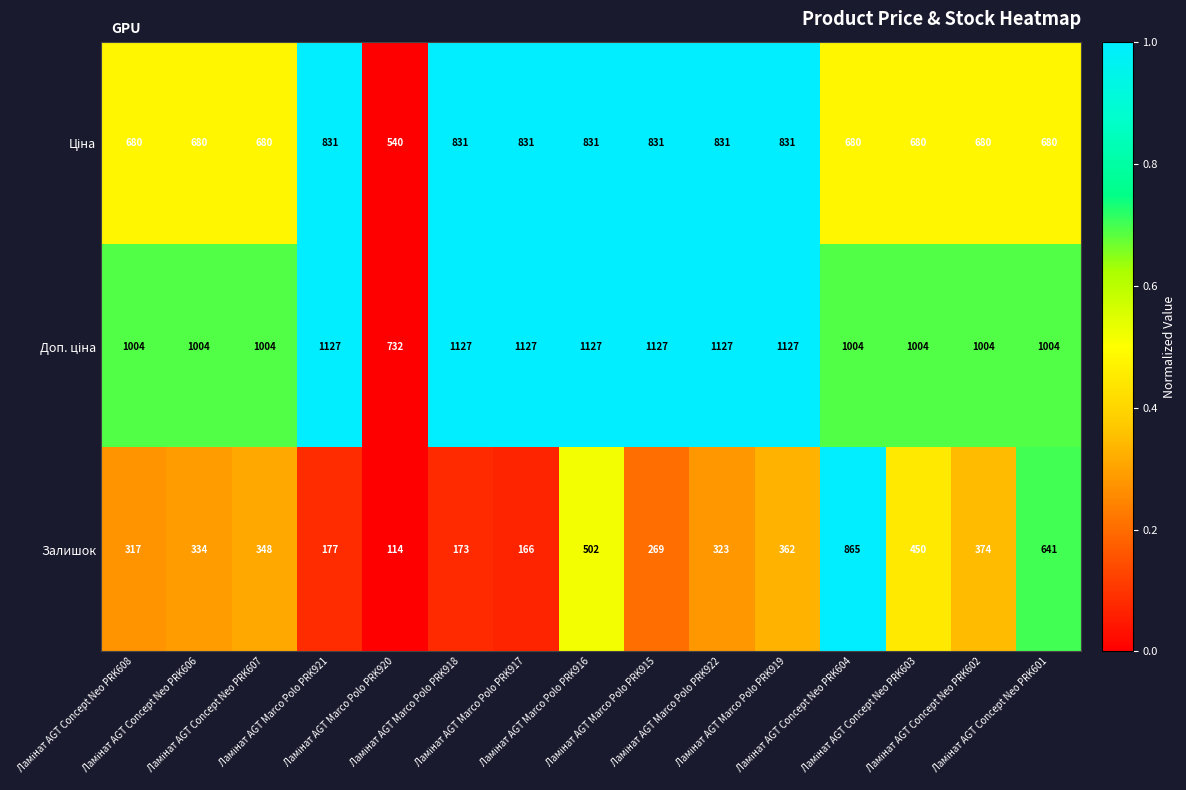

What is the difference between the second highest and minimum values in the Залишок series?

527